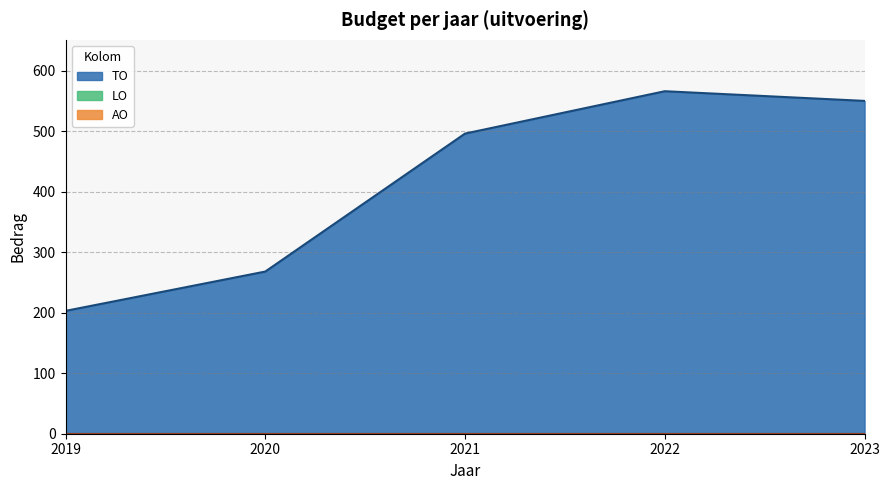

Which series changed the most between 2019 and 2020?

TO